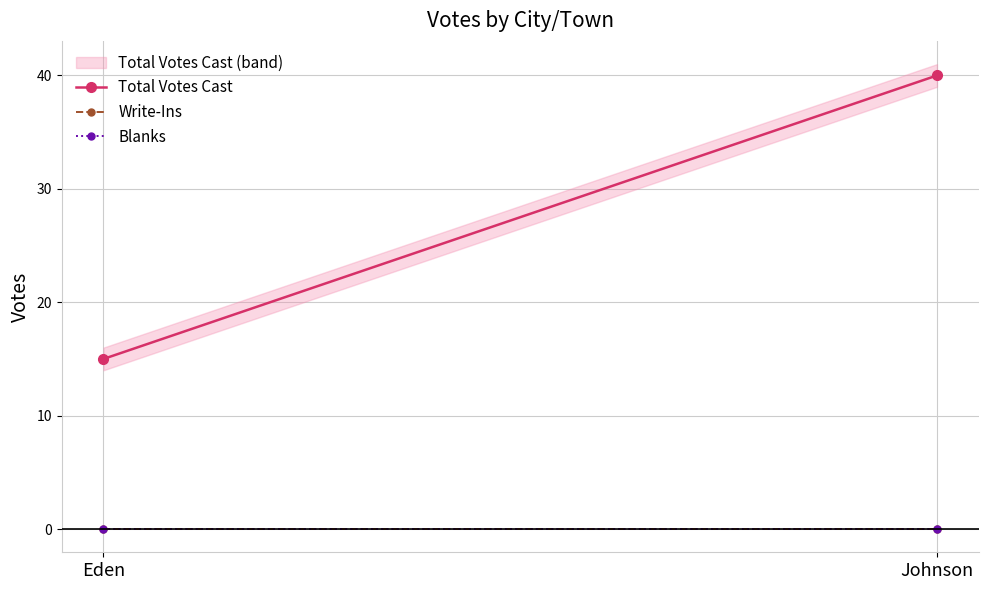

What is the lowest value of the Total Votes Cast series?

15